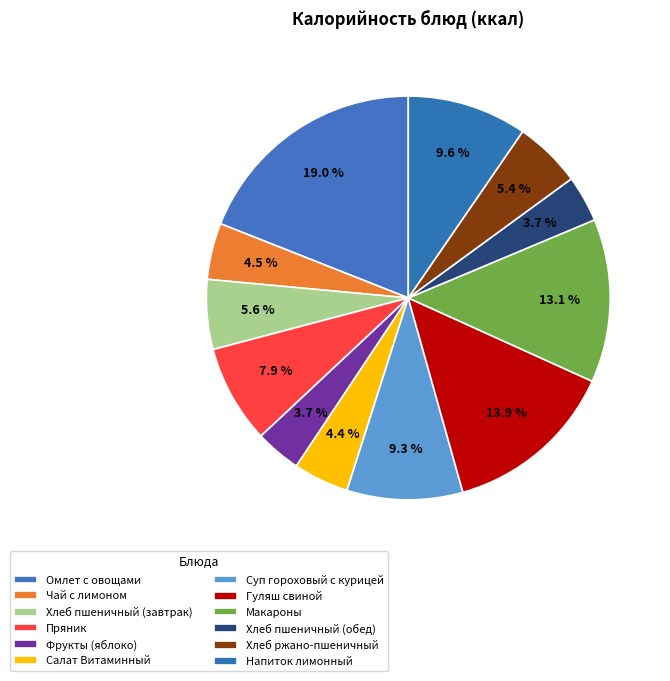

What percentage is NOT represented by Омлет с овощами?

81.0%